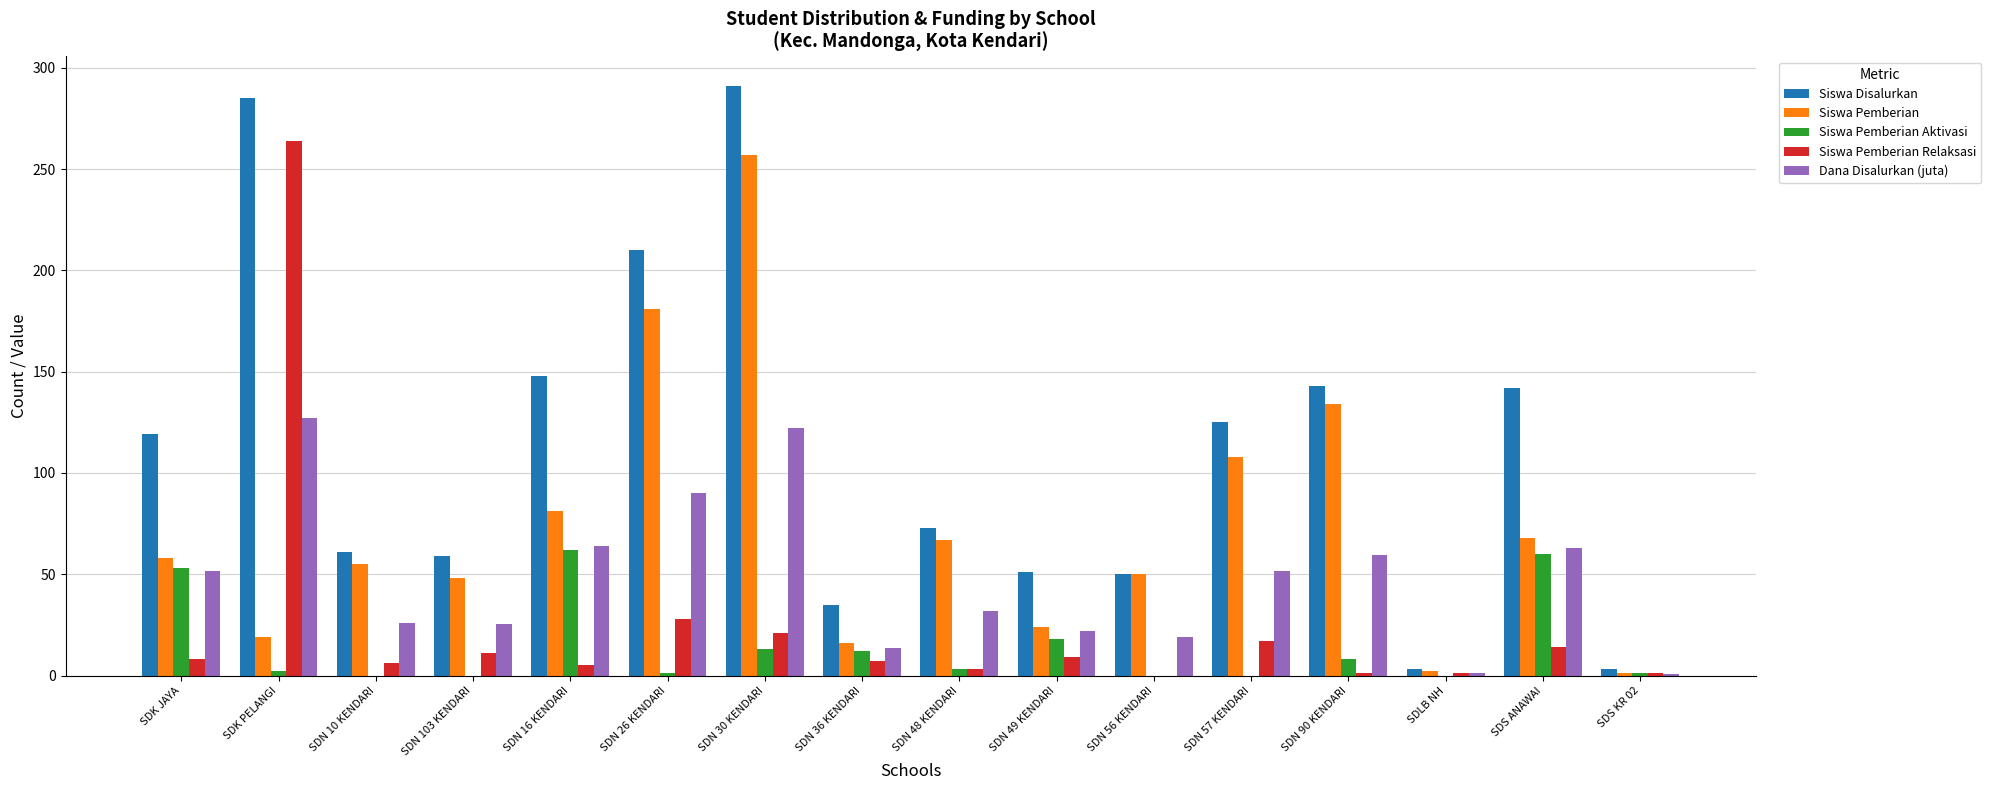

What is the sum of all Siswa Pemberian Relaksasi values?

396.0